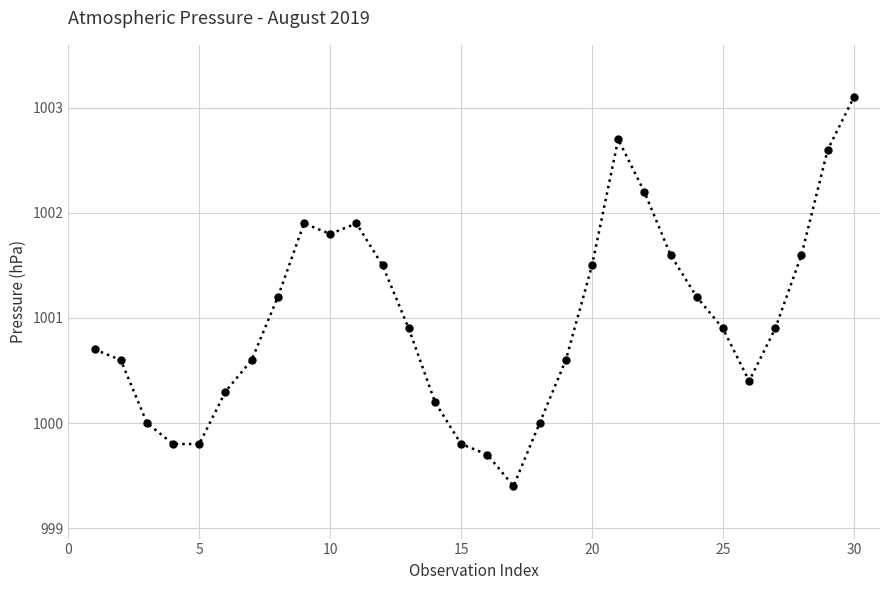

Reading left to right, what are all the values shown in this chart?

1000.7	1000.6	1000.0	999.8	999.8	1000.3	1000.6	1001.2	1001.9	1001.8	1001.9	1001.5	1000.9	1000.2	999.8	999.7	999.4	1000.0	1000.6	1001.5	1002.7	1002.2	1001.6	1001.2	1000.9	1000.4	1000.9	1001.6	1002.6	1003.1